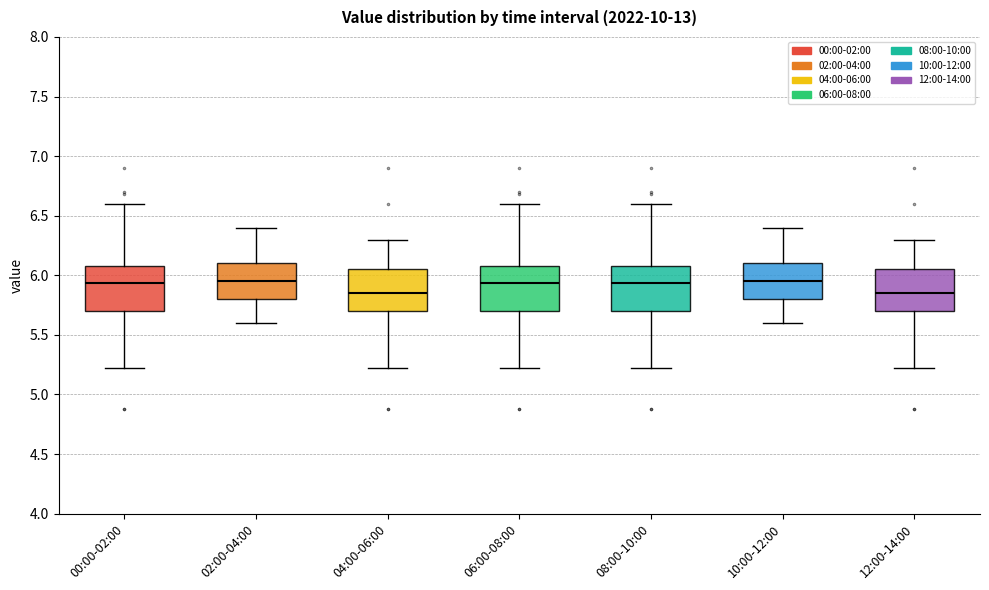

Reading left to right, transcribe this box plot: for each box, give where its median line is, the range the box spans, and where its two whiskers end, as read against the y-axis. The values are not printed on the chart, so give them approximately, as read against the axis.

00:00-02:00: median 5.95, box 5.70 to 6.10, whiskers 5.20 to 6.60
02:00-04:00: median 5.95, box 5.80 to 6.10, whiskers 5.60 to 6.40
04:00-06:00: median 5.85, box 5.70 to 6.05, whiskers 5.20 to 6.30
06:00-08:00: median 5.95, box 5.70 to 6.10, whiskers 5.20 to 6.60
08:00-10:00: median 5.95, box 5.70 to 6.10, whiskers 5.20 to 6.60
10:00-12:00: median 5.95, box 5.80 to 6.10, whiskers 5.60 to 6.40
12:00-14:00: median 5.85, box 5.70 to 6.05, whiskers 5.20 to 6.30